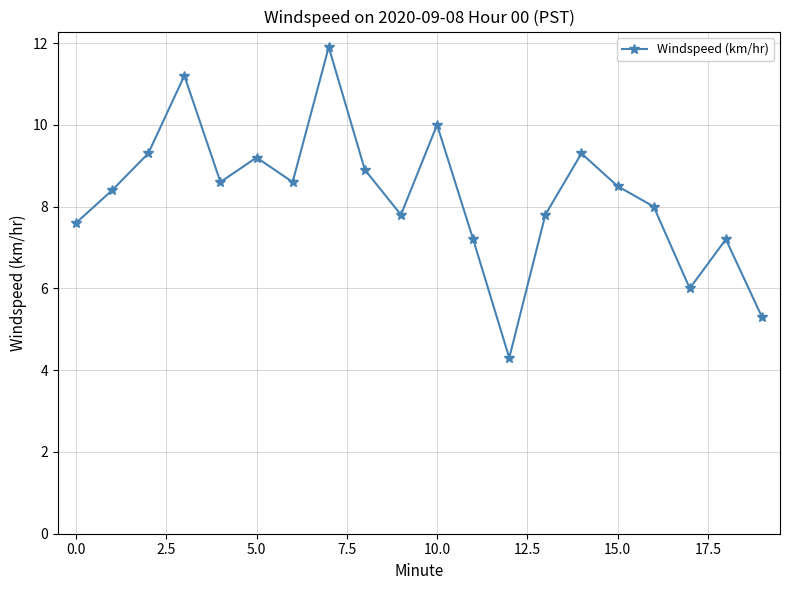

What is the sum of all values?

165.1